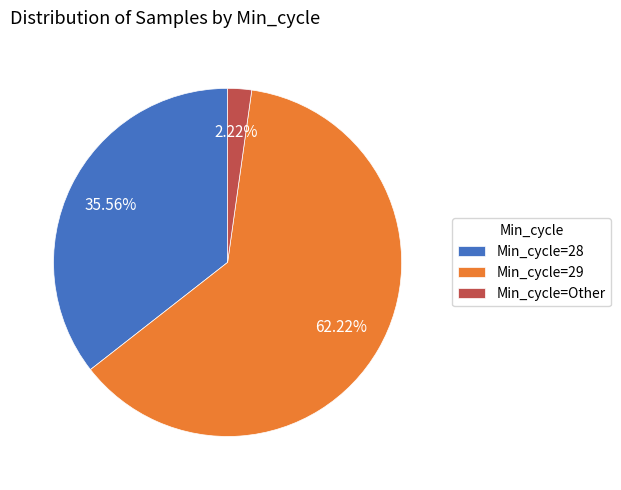

Rank the categories by value from highest to lowest.

Min_cycle=29, Min_cycle=28, Min_cycle=Other